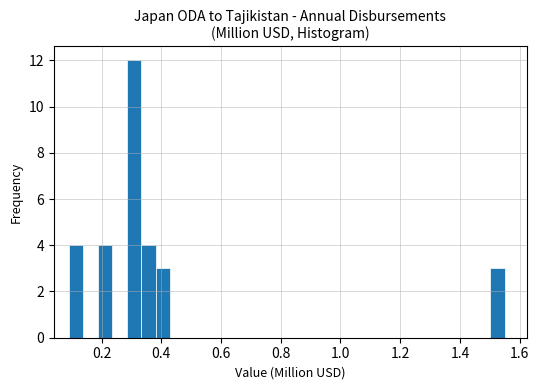

Read against the x-axis, roughly where is the centre of the tallest bar?

0.30